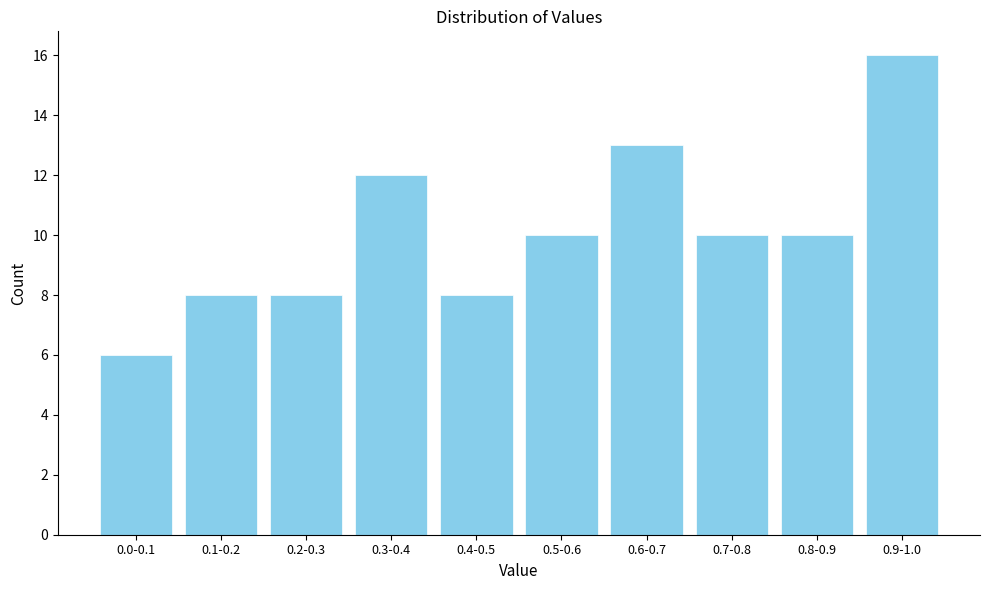

Reading left to right, extract all data points from this chart.

0.0-0.1=6	0.1-0.2=8	0.2-0.3=8	0.3-0.4=12	0.4-0.5=8	0.5-0.6=10	0.6-0.7=13	0.7-0.8=10	0.8-0.9=10	0.9-1.0=16